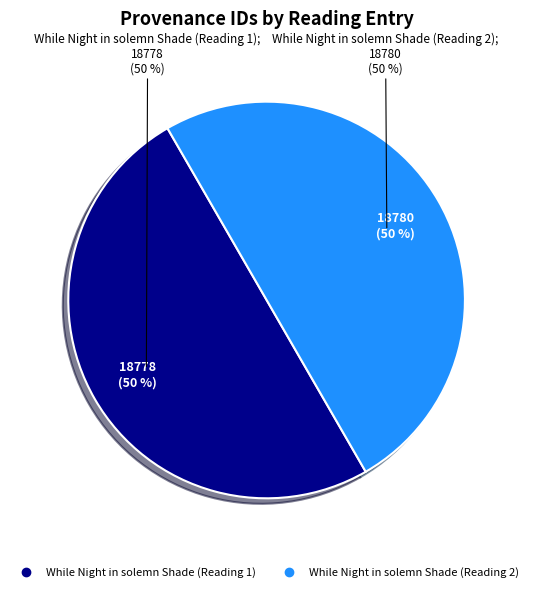

To the nearest percent, what is the combined percentage of While Night in solemn Shade (Reading 1) and While Night in solemn Shade (Reading 2)?

100%